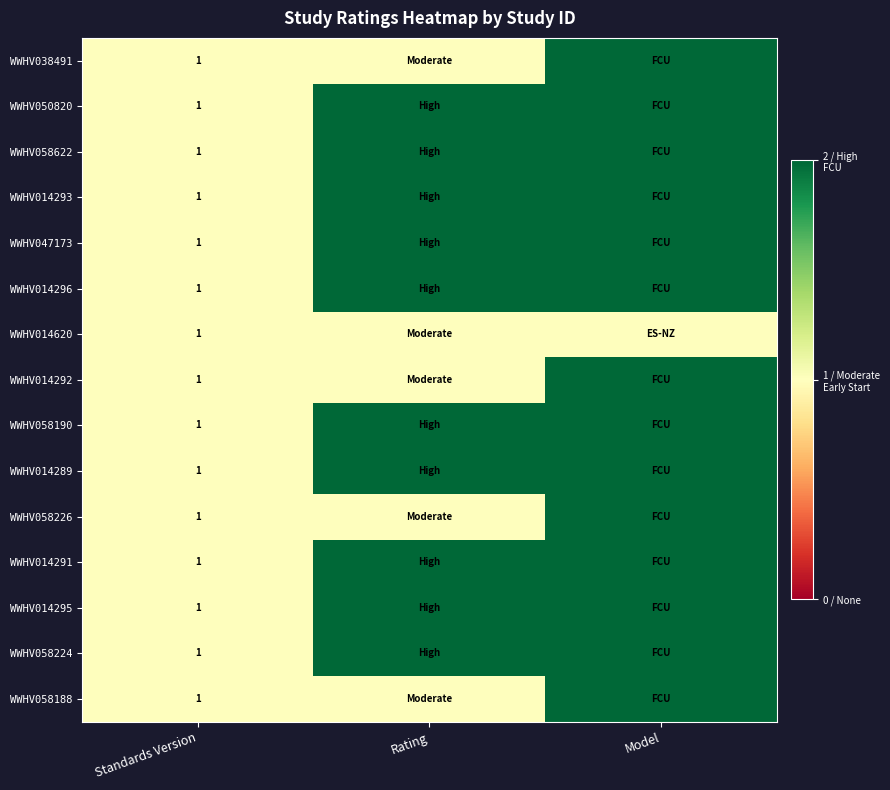

What is the total value across all series at Standards Version?

15